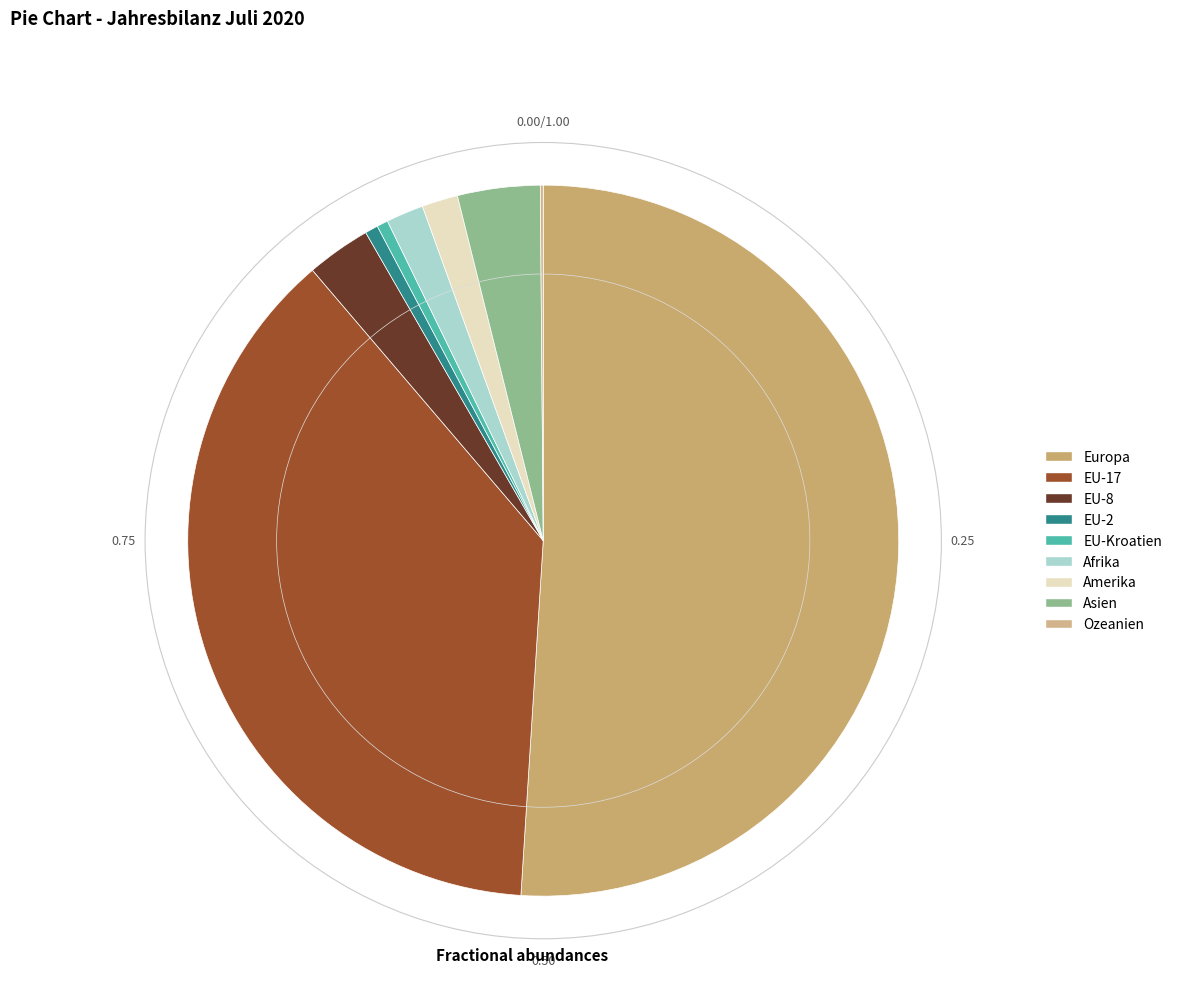

To the nearest percent, what is the difference between the EU-17 and Ozeanien slice percentages?

38%